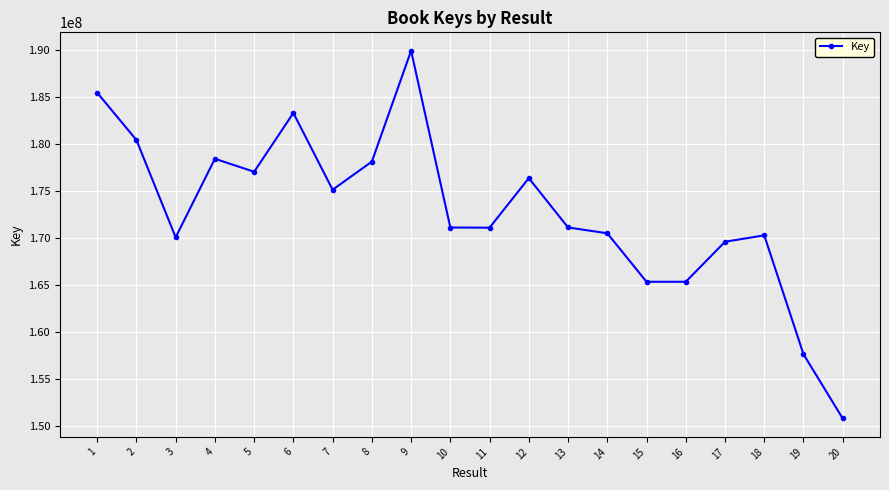

What is the value of the 10th point from the left?

171119935